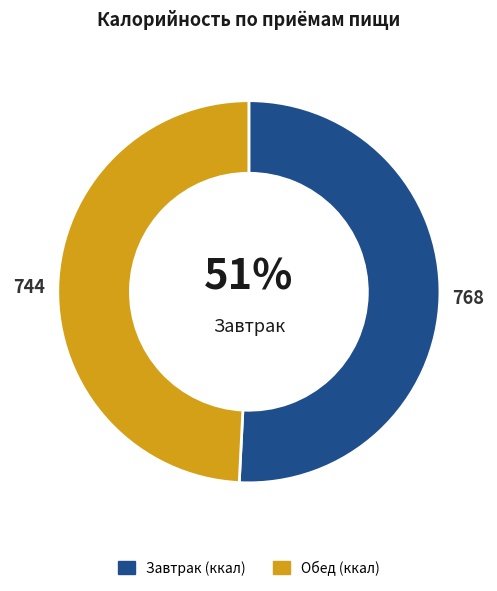

Is there a majority slice in this chart?

Yes